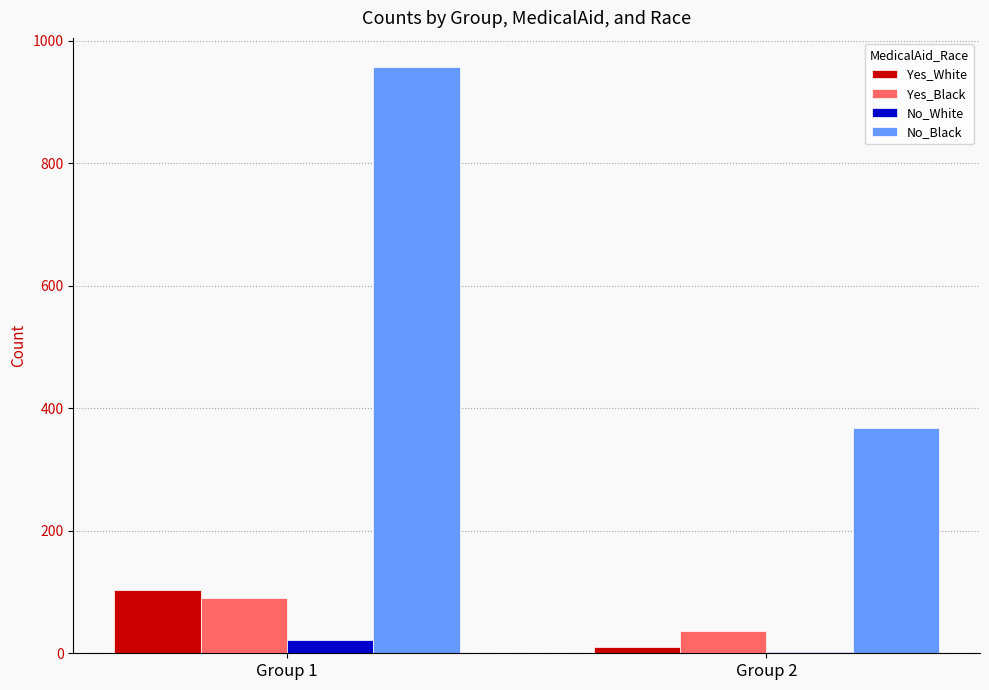

What are all the series names shown in the legend?

Yes_White, Yes_Black, No_White, No_Black